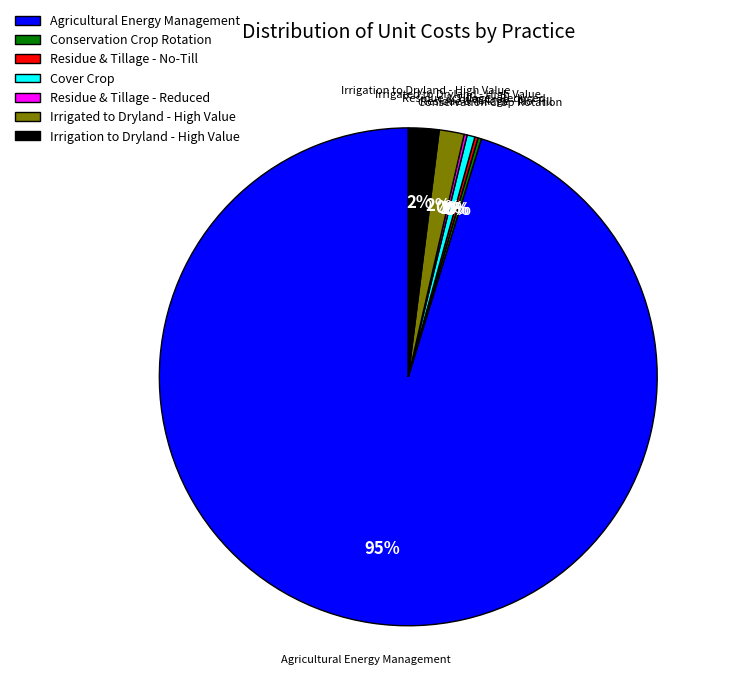

To the nearest percent, what is the average slice percentage?

14%